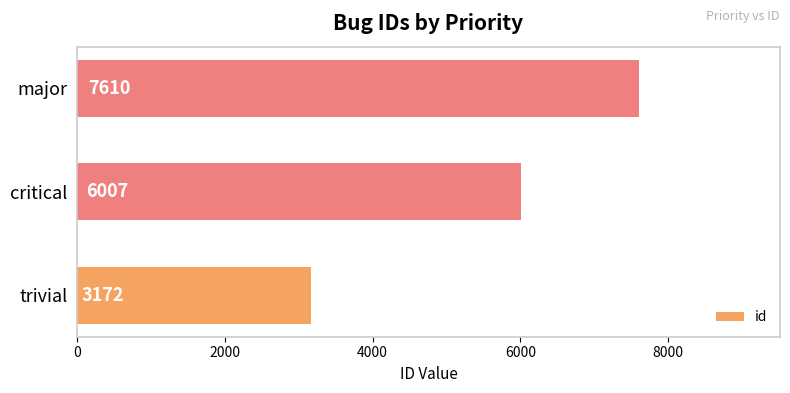

Count the number of categories in the chart.

3